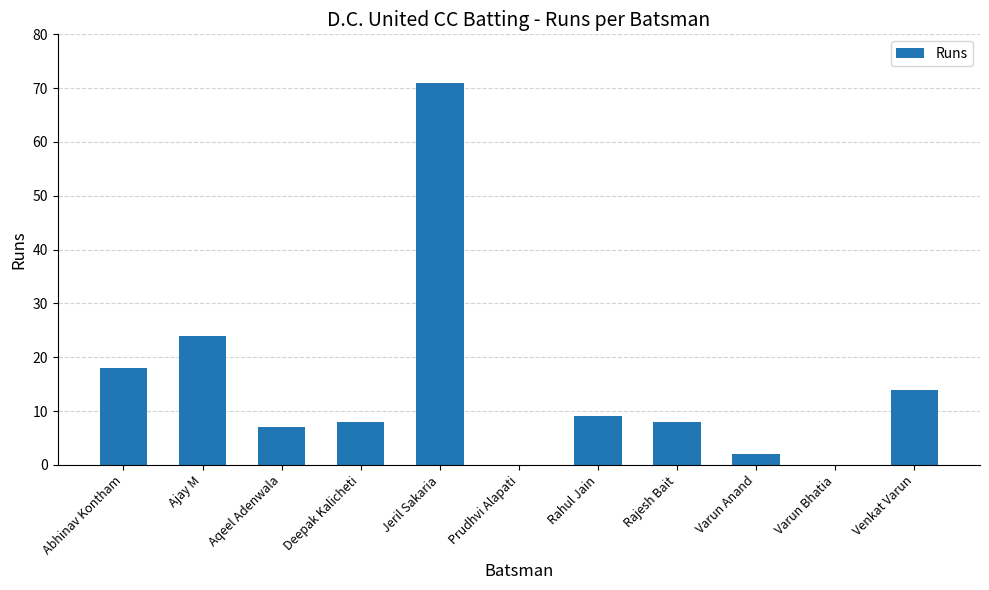

What is the greatest value displayed?

71